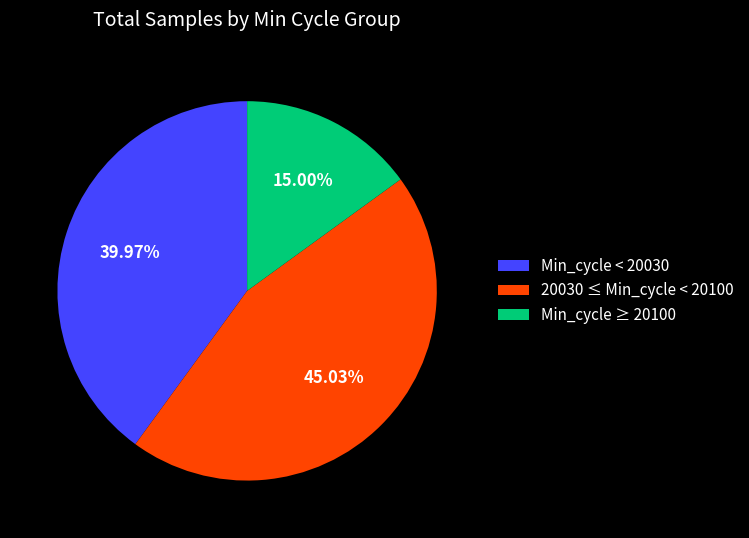

Is the sum of Min_cycle ≥ 20100 and Min_cycle < 20030 greater than half?

Yes